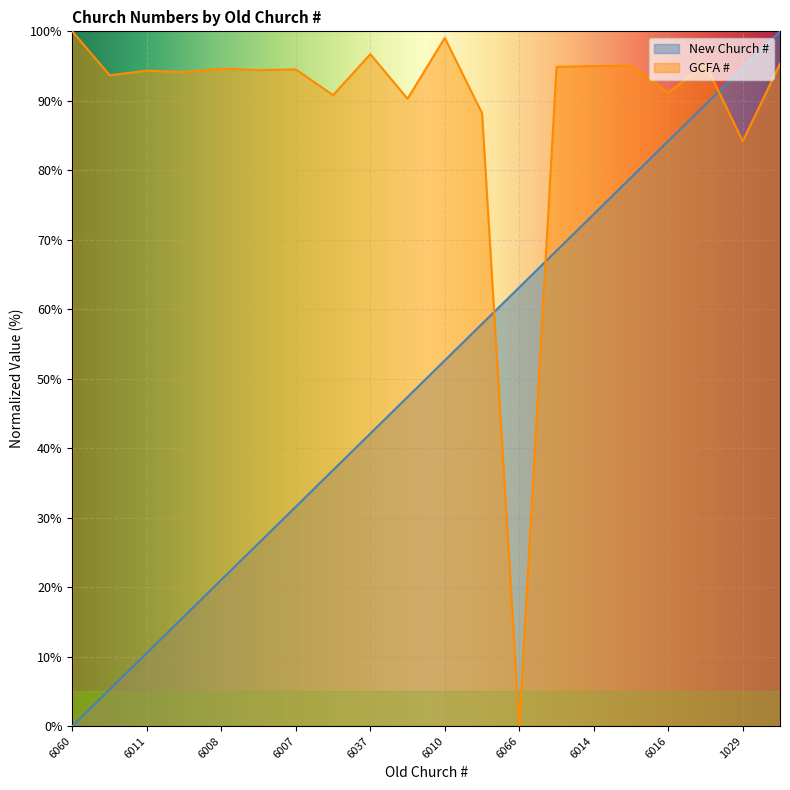

At 5059, list the series in order from largest to smallest.

GCFA #, New Church #